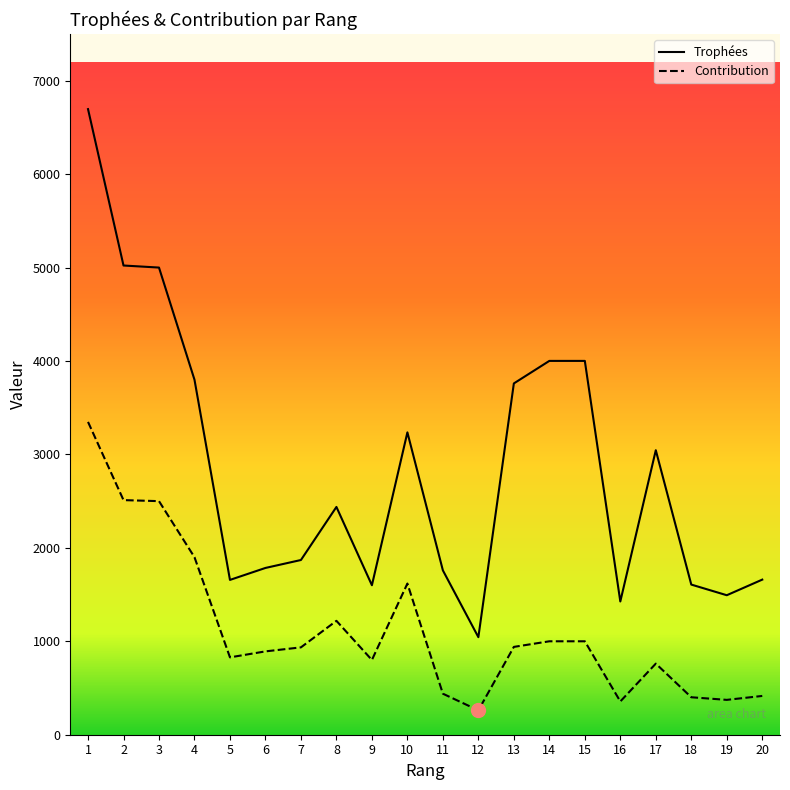

What are all the series names shown in the legend?

Trophées, Contribution